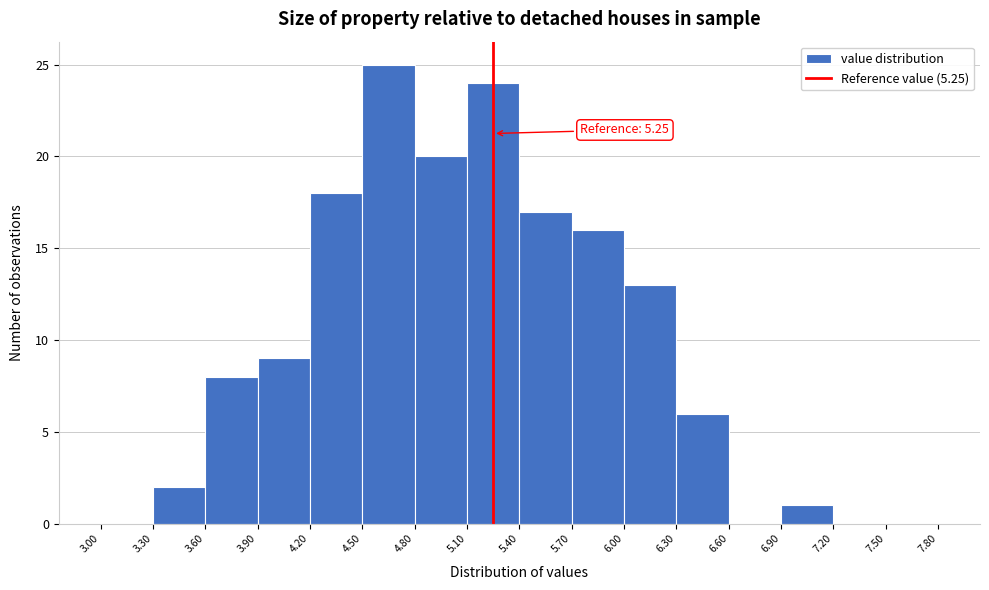

Which range on the x-axis has the tallest bar?

4.50 to 4.80